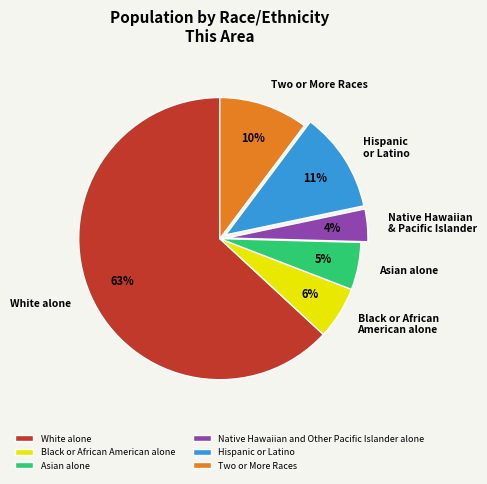

Is White alone the majority of the pie?

Yes